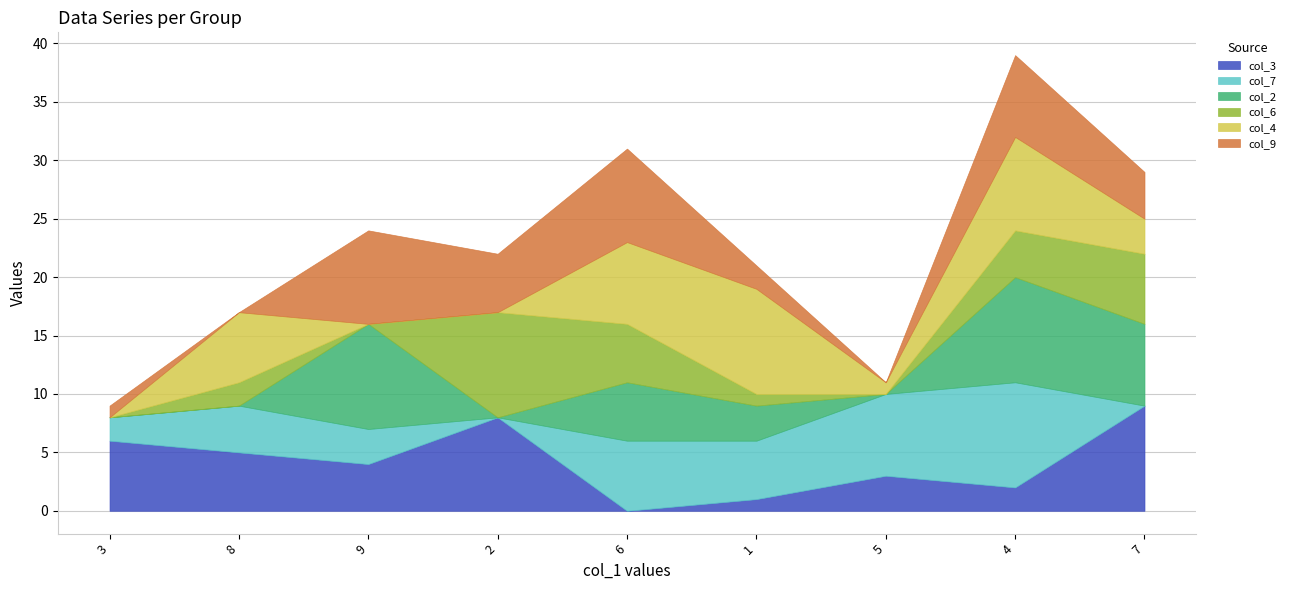

How many data points in col_4 are less than 3?

4